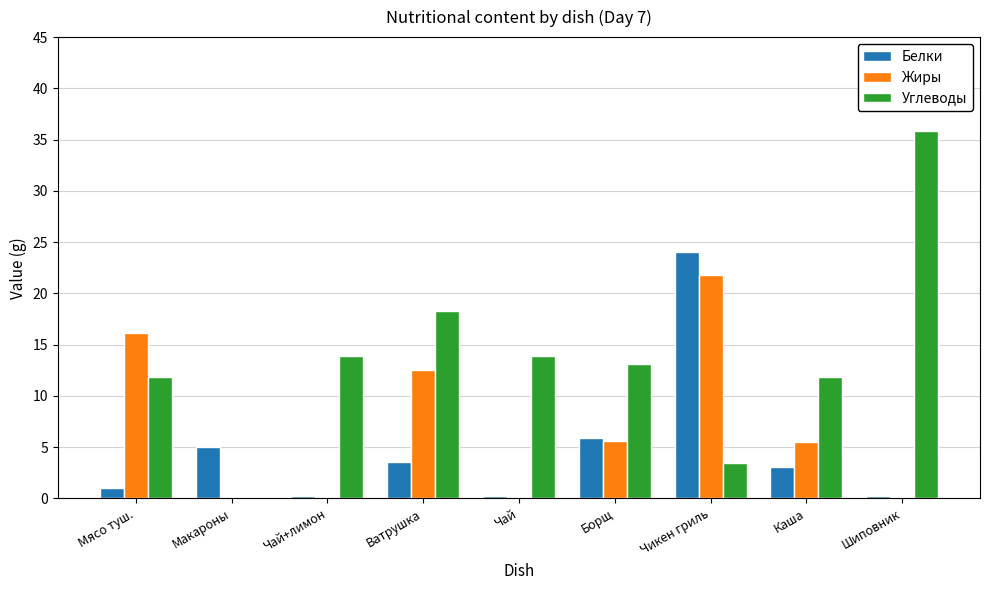

At which category is the sum across all series the highest?

Чикен гриль